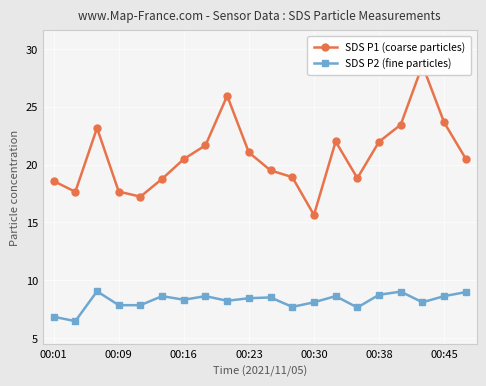

What is the maximum value for SDS P2 (fine particles)?

9.1